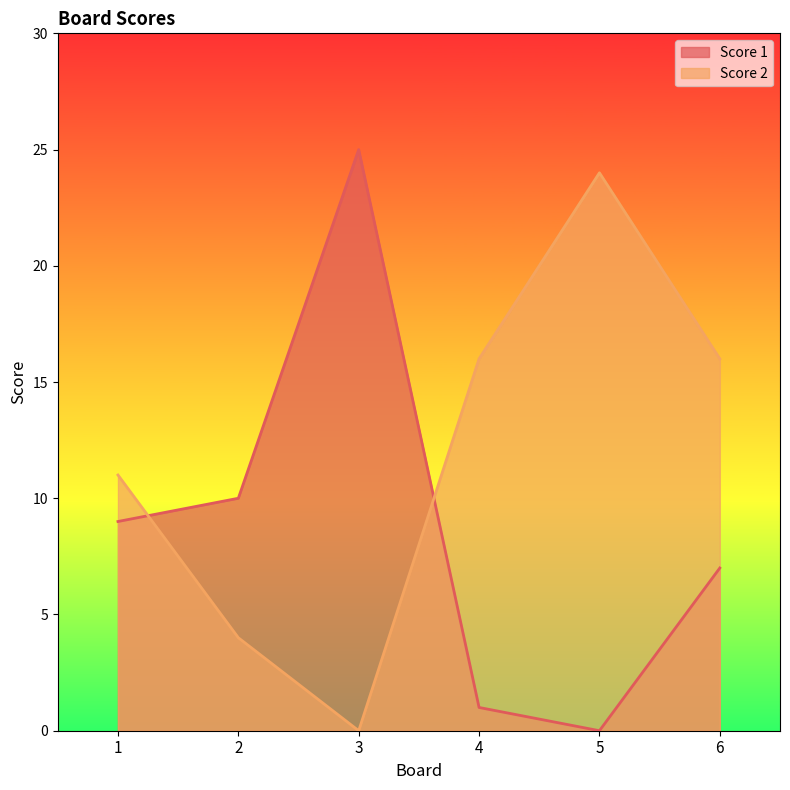

How many data points in Score 1 are less than 9?

3